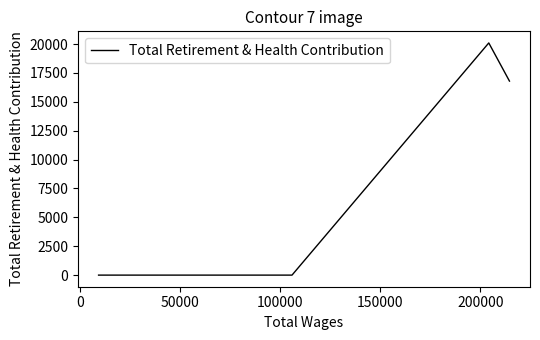

How many interior local peaks (higher than both neighbors) does the data have?

1